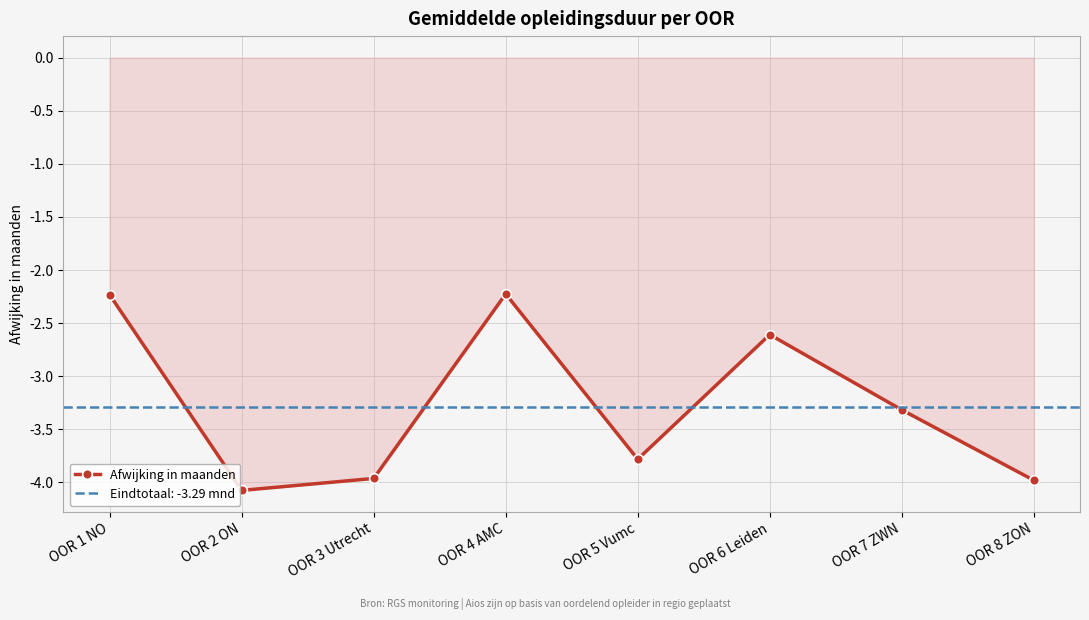

What is the maximum value shown in the chart?

-2.2